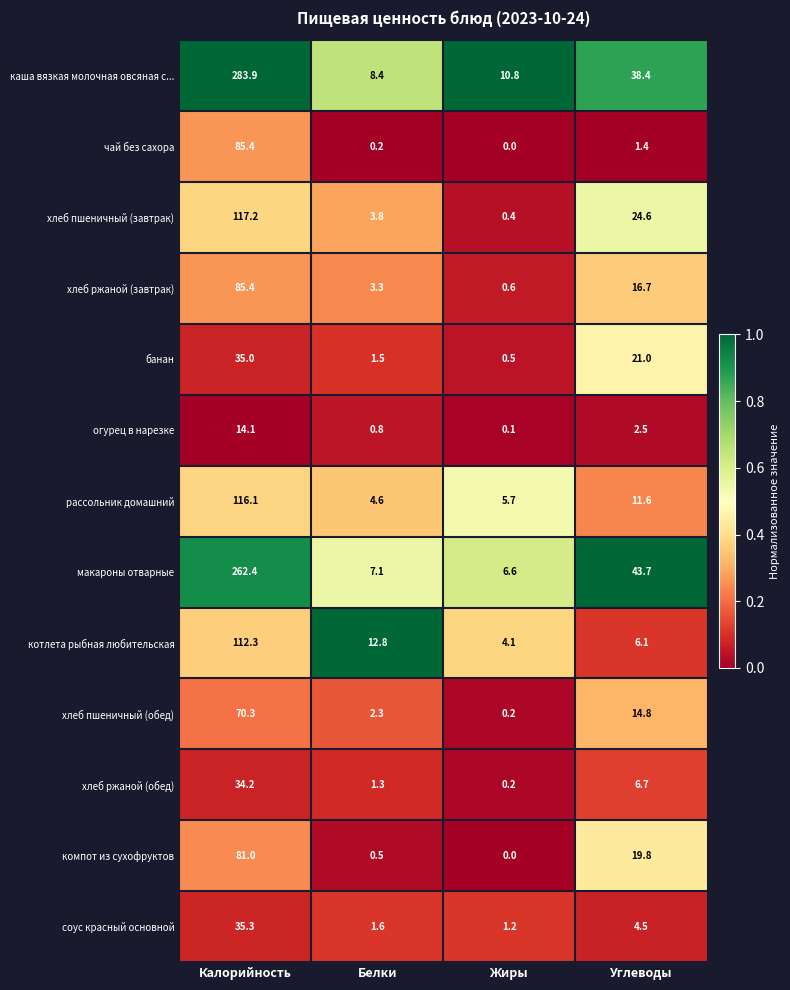

Which series has the widest spread of values?

каша вязкая молочная овсяная с...